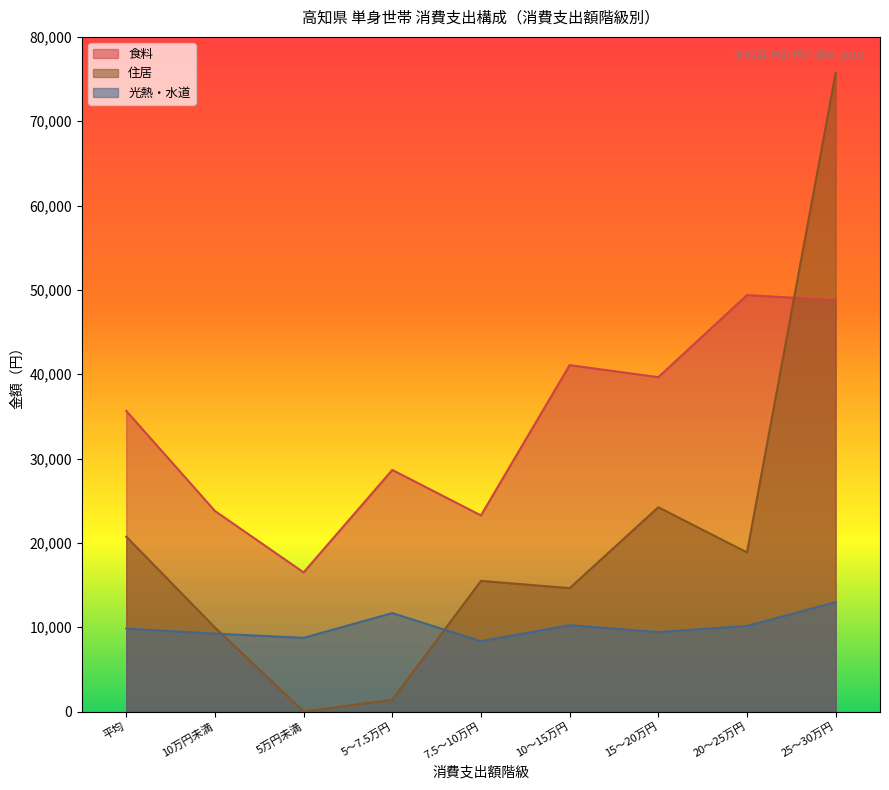

What are all the series names shown in the legend?

食料, 住居, 光熱・水道